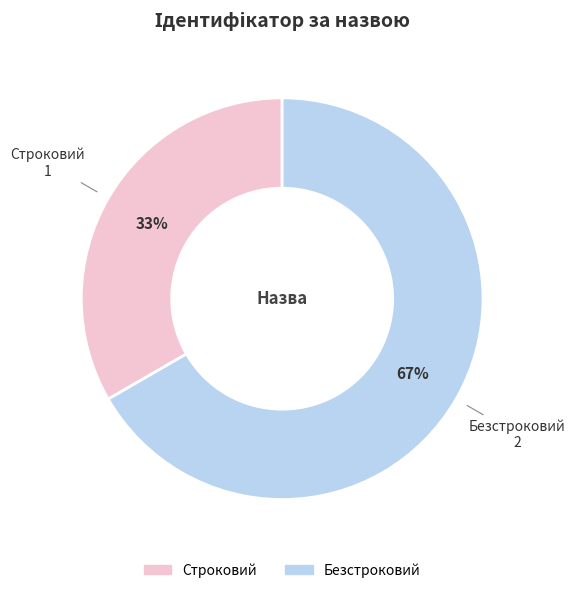

Is it true that Безстроковий is 57% of the pie?

False